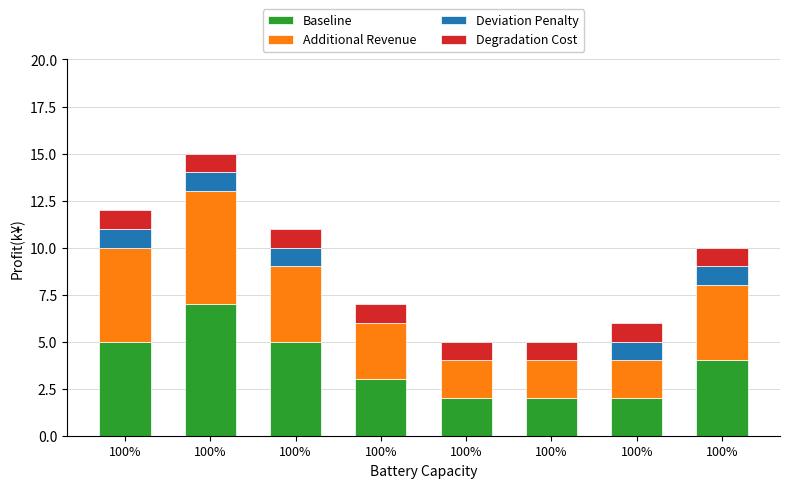

Which series has the largest range (max minus min)?

Baseline